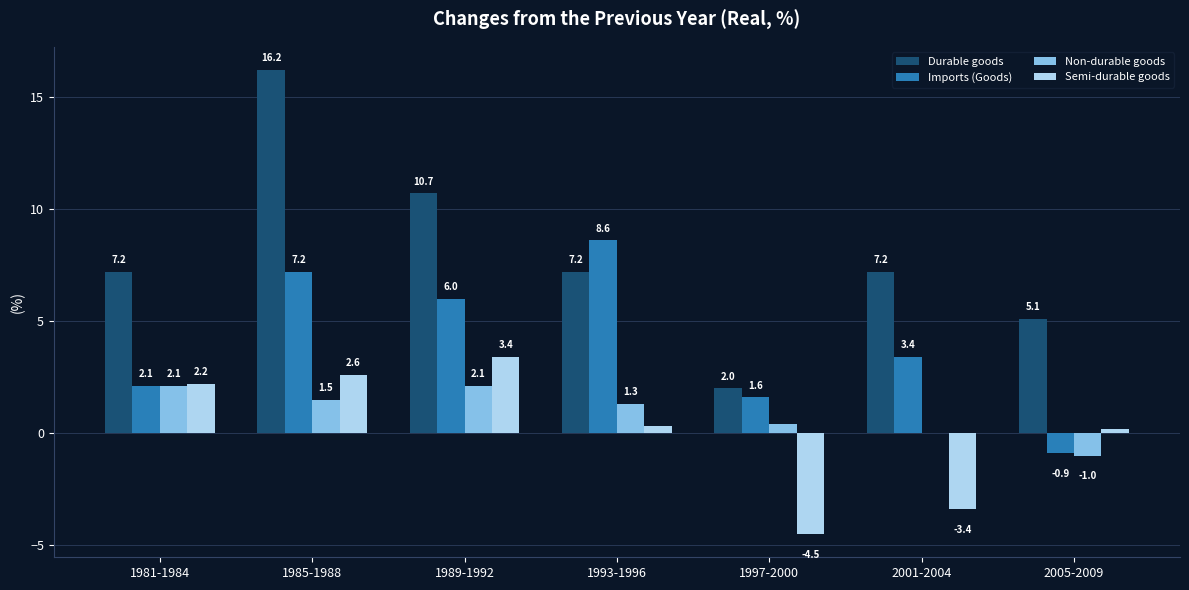

How many categories are shown in the chart?

7